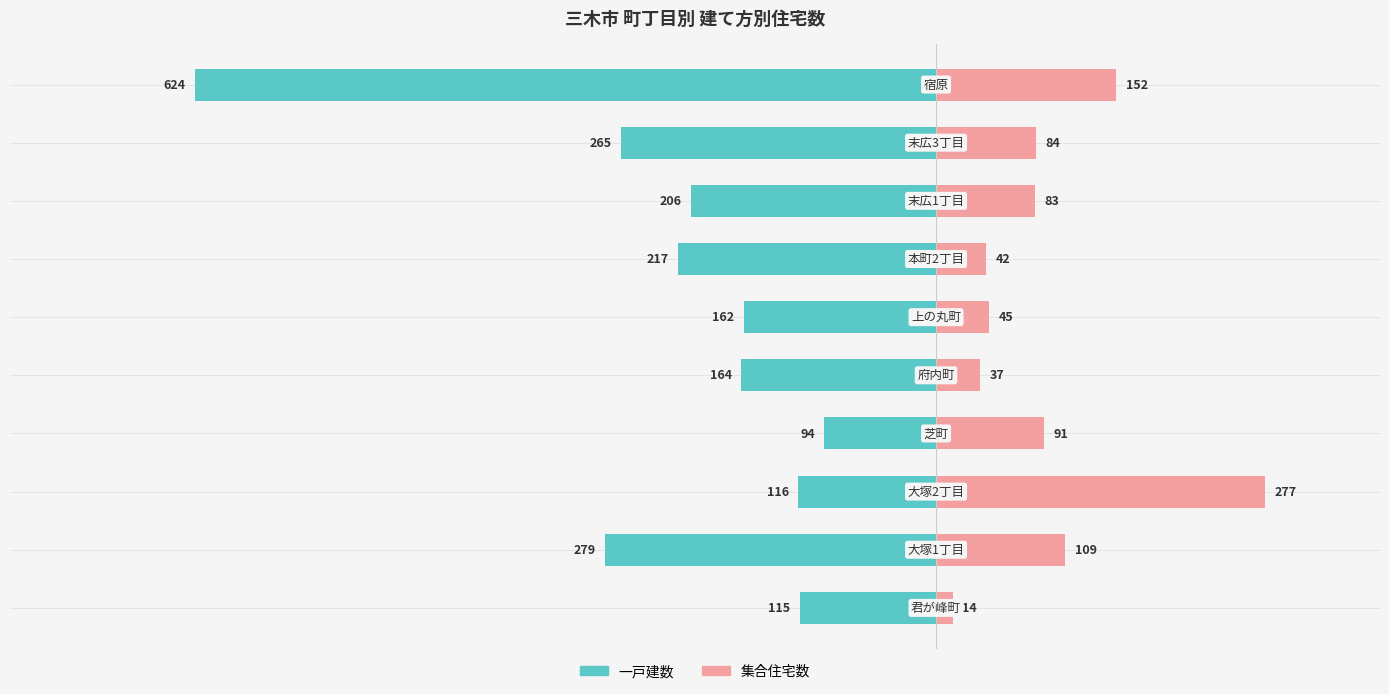

What are all the series names shown in the legend?

一戸建数, 集合住宅数